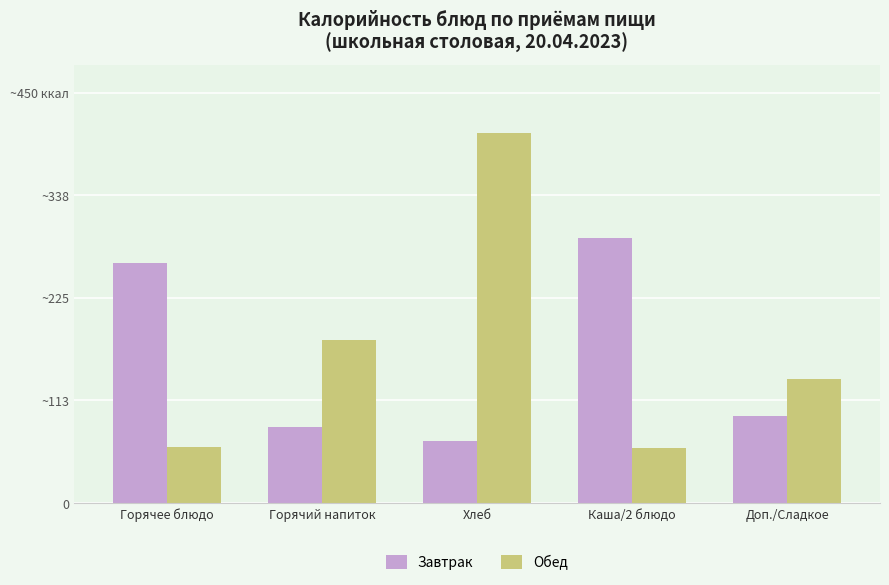

What is the maximum value for Завтрак?

290.1